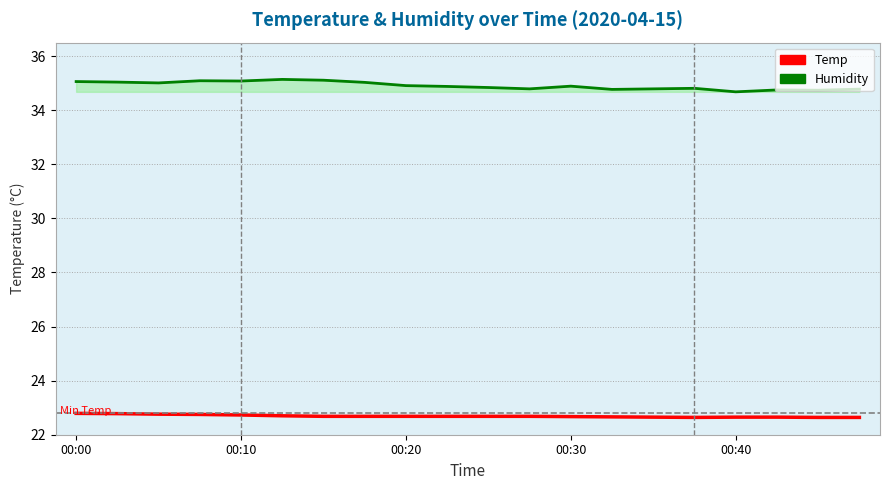

True or false: Humidity and Temp cross at least once.

False